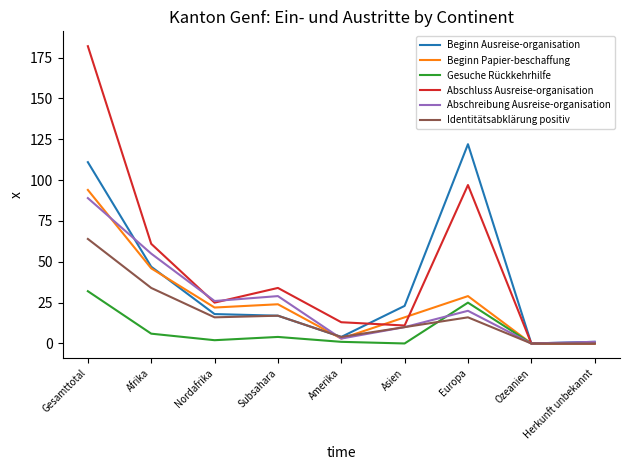

Which category has the highest value across all series?

Gesamttotal